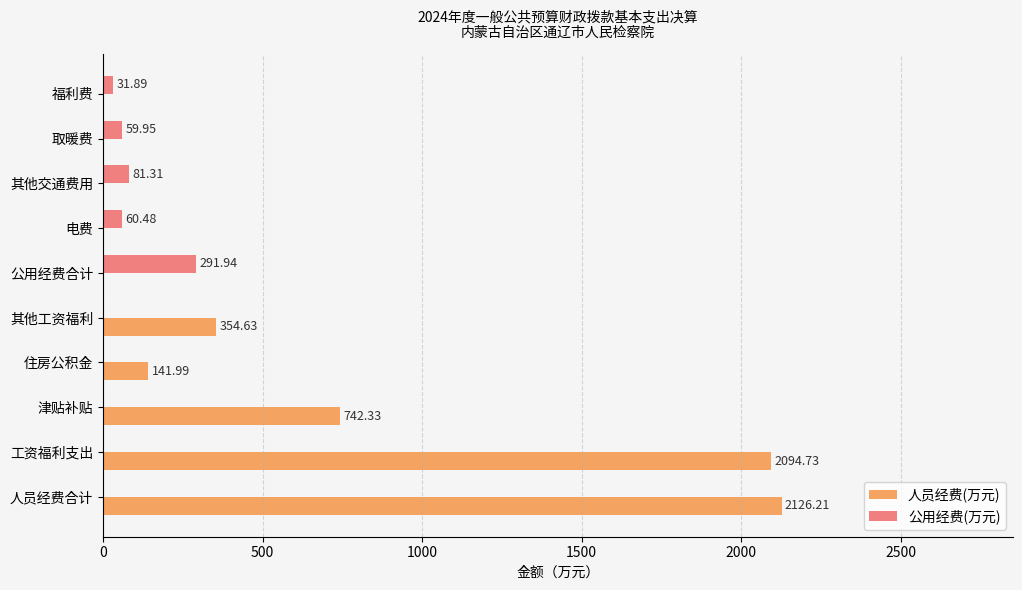

What are all the series names shown in the legend?

人员经费(万元), 公用经费(万元)